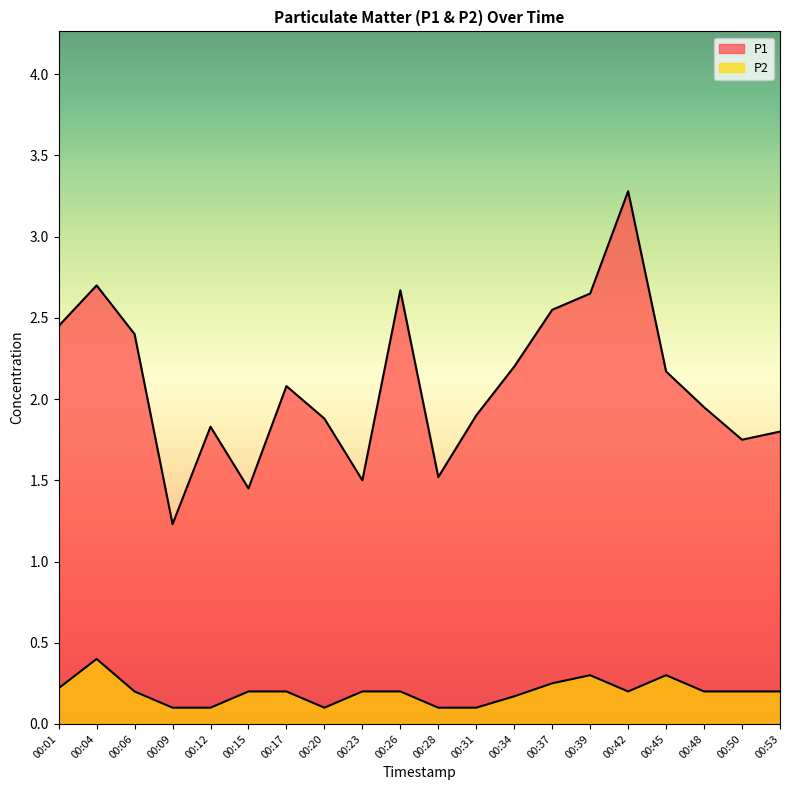

Is the value of P2 at 00:12 greater than the value of P1 at 00:26?

No